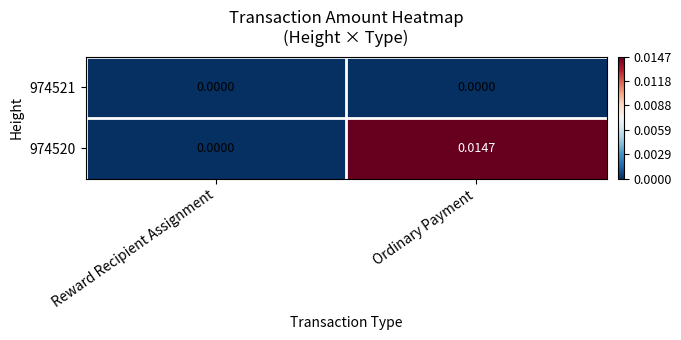

At Ordinary Payment, list the series in order from largest to smallest.

974520, 974521